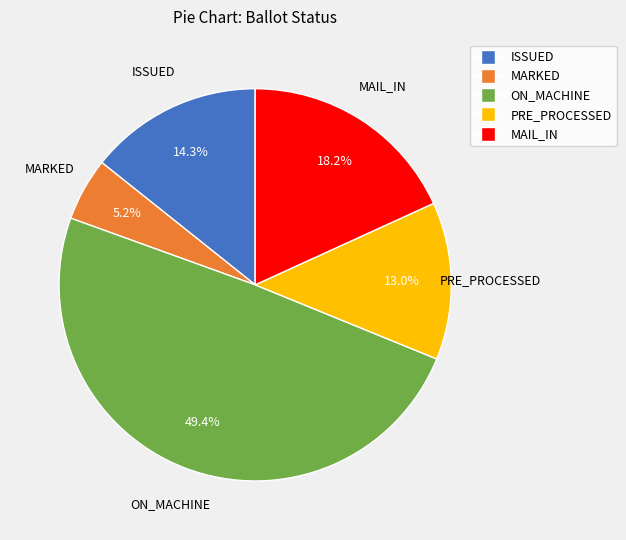

Is there a majority slice in this chart?

No